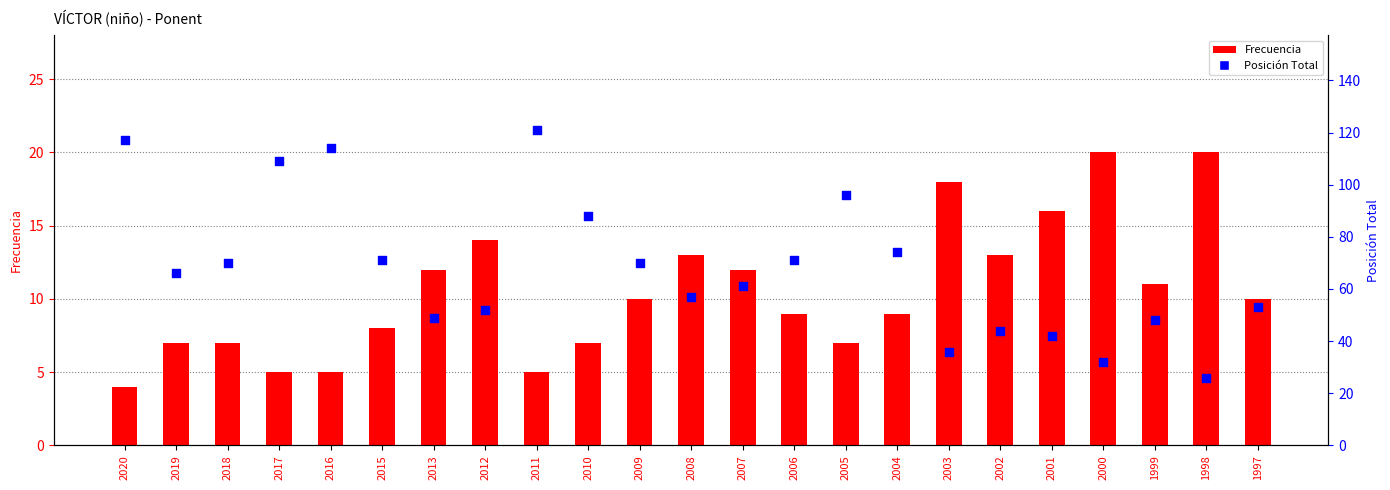

At how many categories does at least one series exceed 25?

23